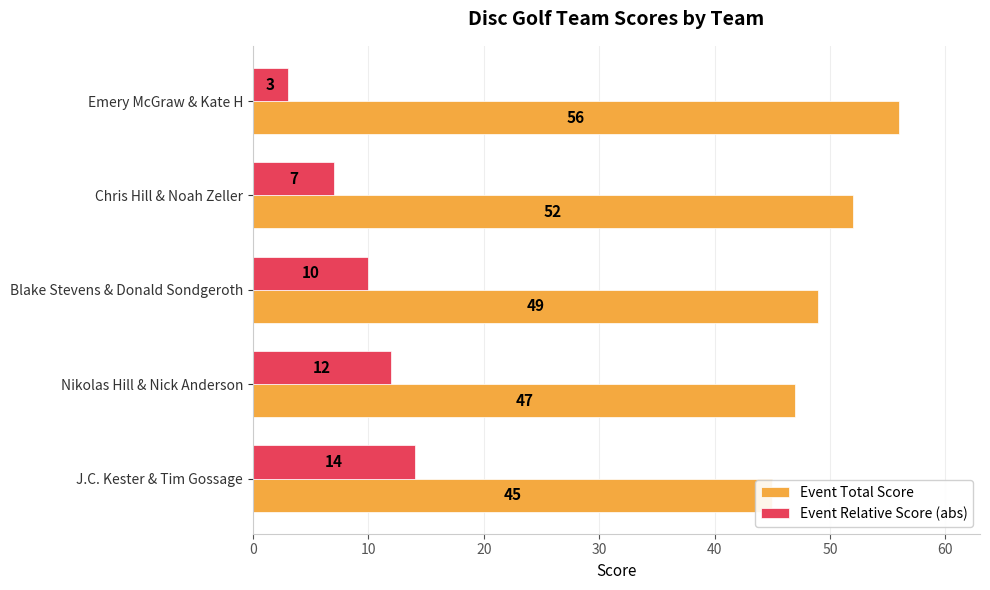

What is the value of the Event Total Score bar at the 3rd from the left?

49